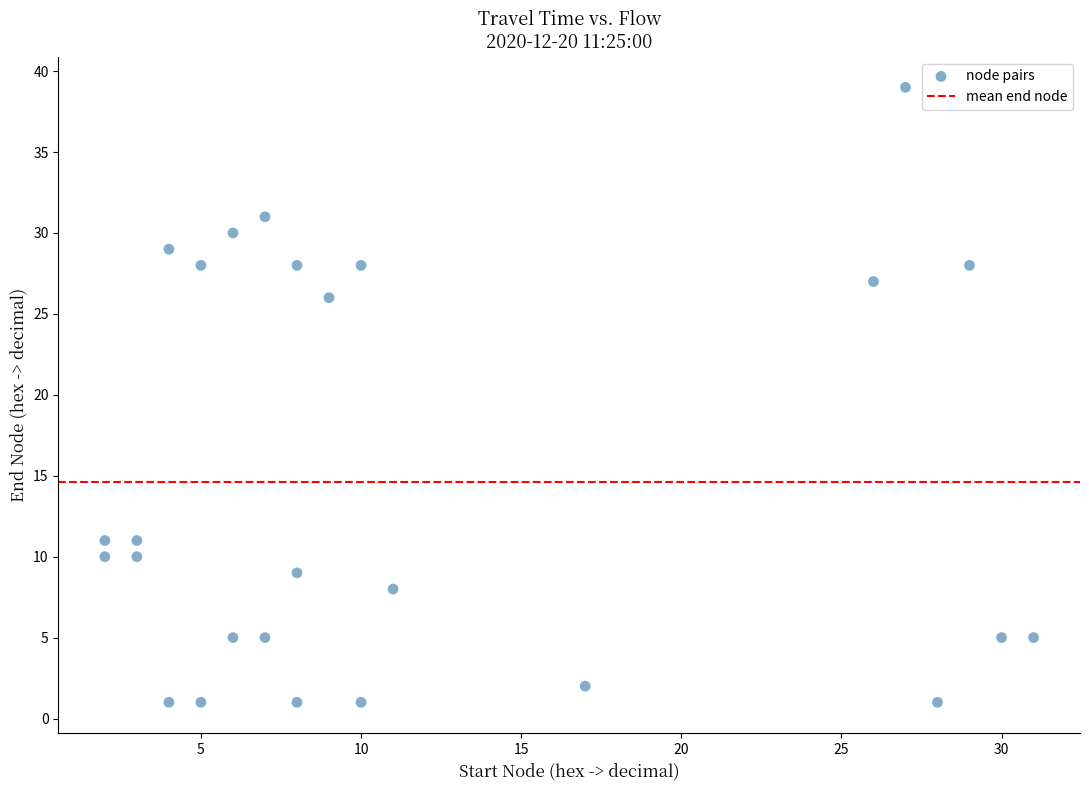

What is the range of Y values (max minus min)?

38